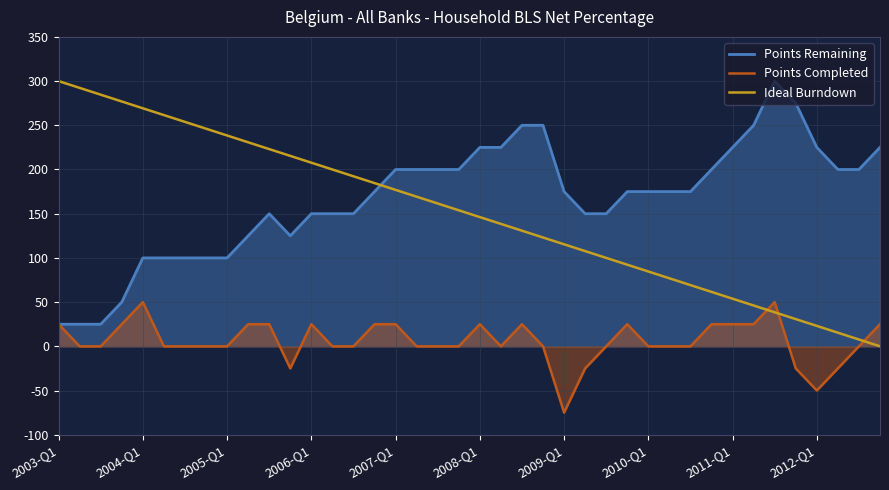

Is the value of Points Completed at 2007-Q1 greater than the value of Points Remaining at 2008-Q1?

No